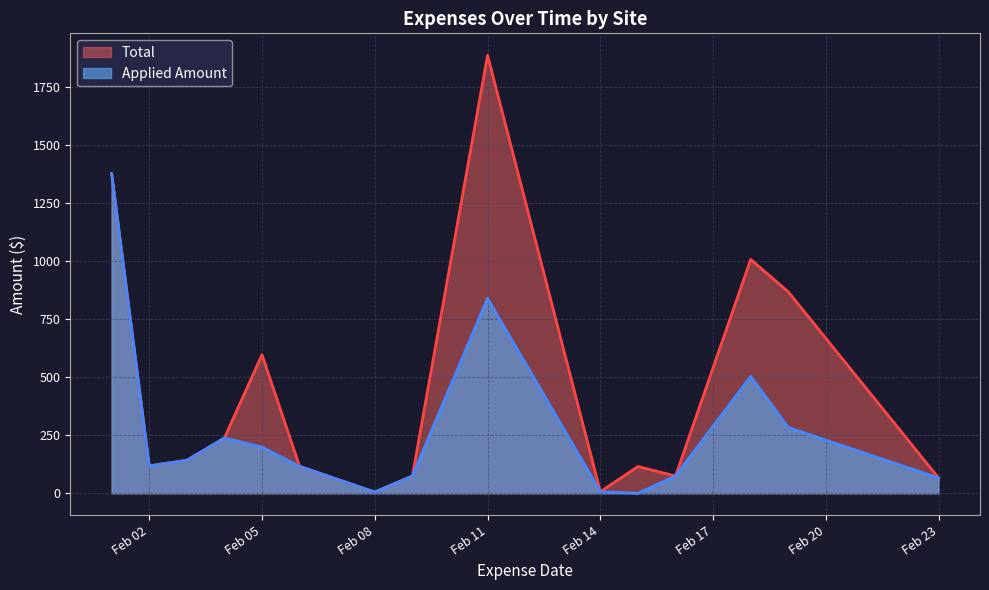

What are all the series names shown in the legend?

Total, Applied Amount